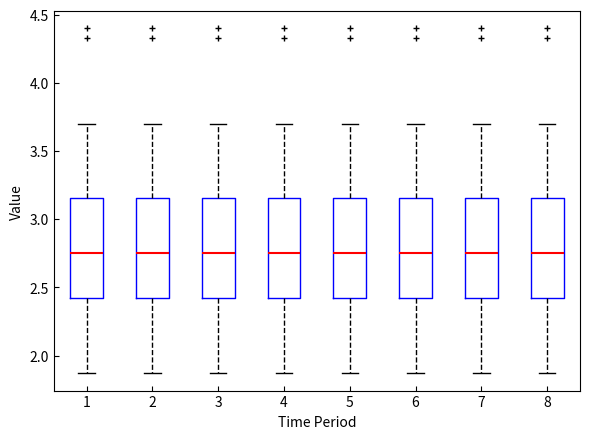

Reading left to right, read every box against the y-axis: the position of its median line, the range the box covers, and the ends of its whiskers. The values are not printed on the chart, so give them approximately, as read against the axis.

1: median 2.75, box 2.40 to 3.15, whiskers 1.85 to 3.70
2: median 2.75, box 2.40 to 3.15, whiskers 1.85 to 3.70
3: median 2.75, box 2.40 to 3.15, whiskers 1.85 to 3.70
4: median 2.75, box 2.40 to 3.15, whiskers 1.85 to 3.70
5: median 2.75, box 2.40 to 3.15, whiskers 1.85 to 3.70
6: median 2.75, box 2.40 to 3.15, whiskers 1.85 to 3.70
7: median 2.75, box 2.40 to 3.15, whiskers 1.85 to 3.70
8: median 2.75, box 2.40 to 3.15, whiskers 1.85 to 3.70